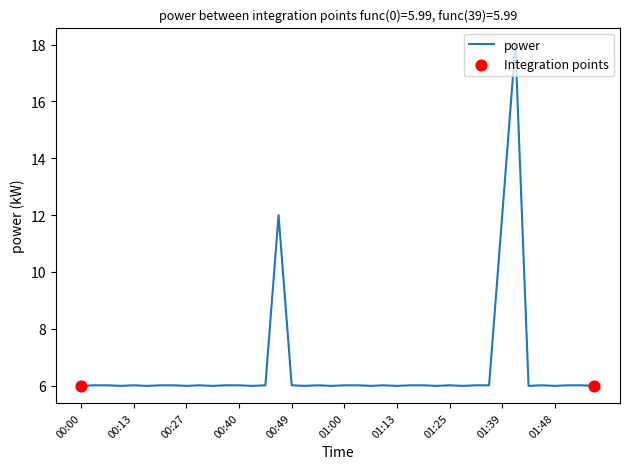

What is the maximum value shown in the chart?

18.0